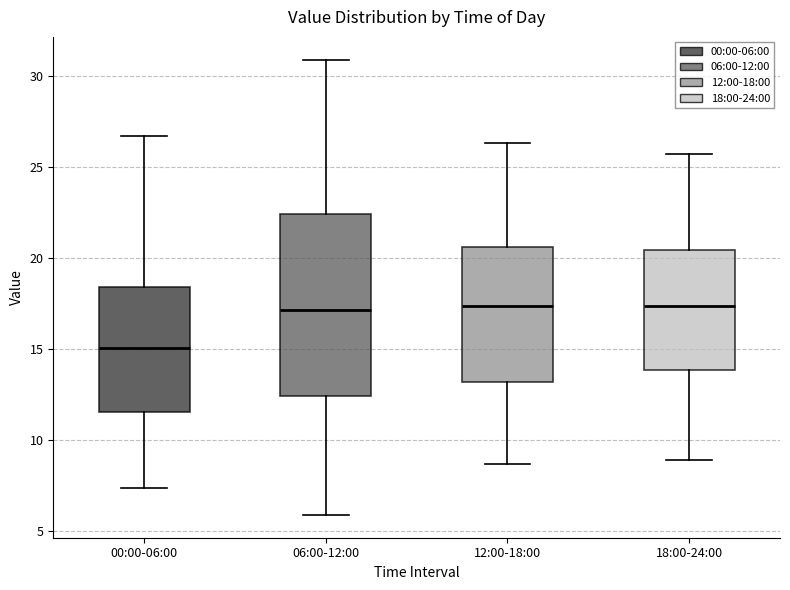

Where is the upper edge of the box for 00:00-06:00 on the y-axis? The values are not printed on the chart, so give them approximately, as read against the axis.

18.5